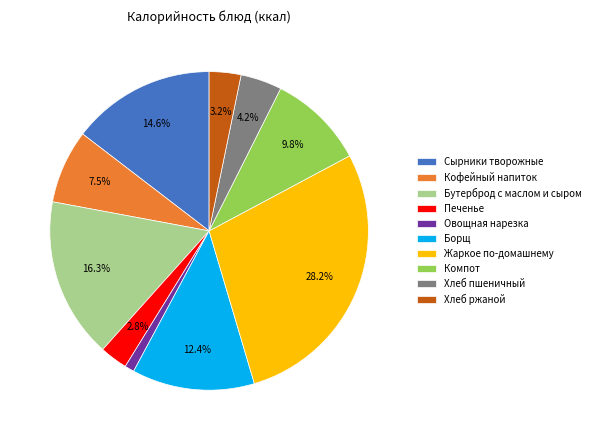

To the nearest percent, what is the difference between the largest and smallest slice percentages?

27%